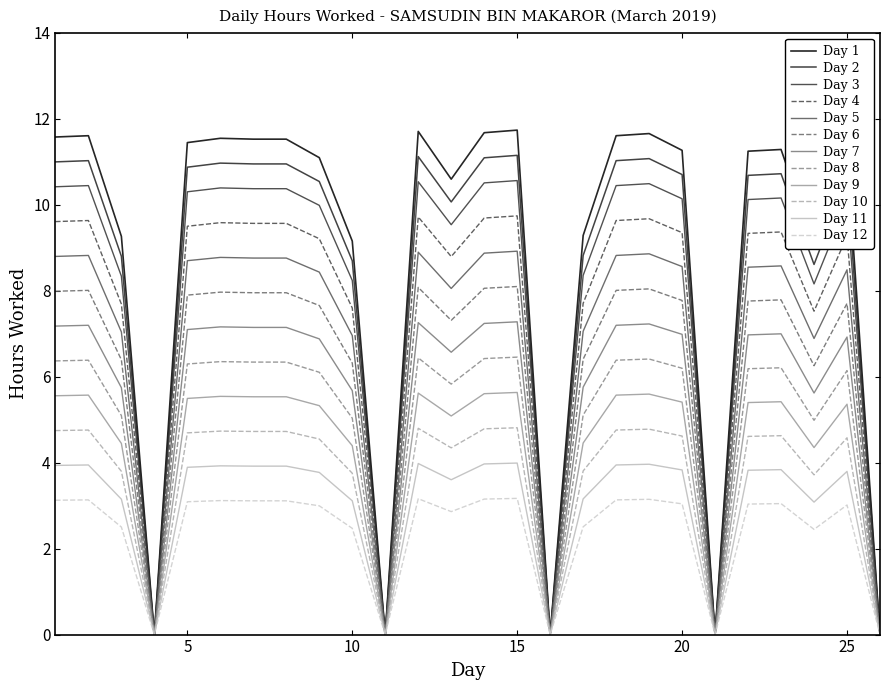

Does the chart display data point markers on the line(s)?

No